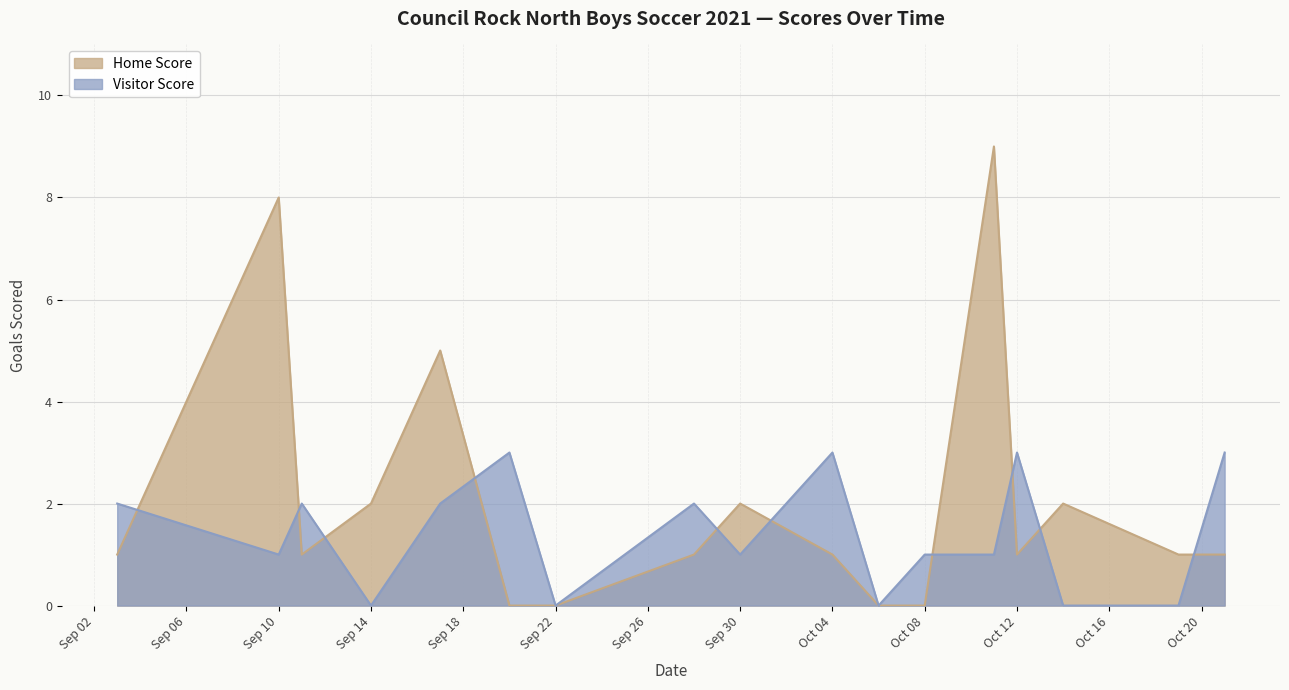

Count the Home Score values in the range 1 to 2.

10